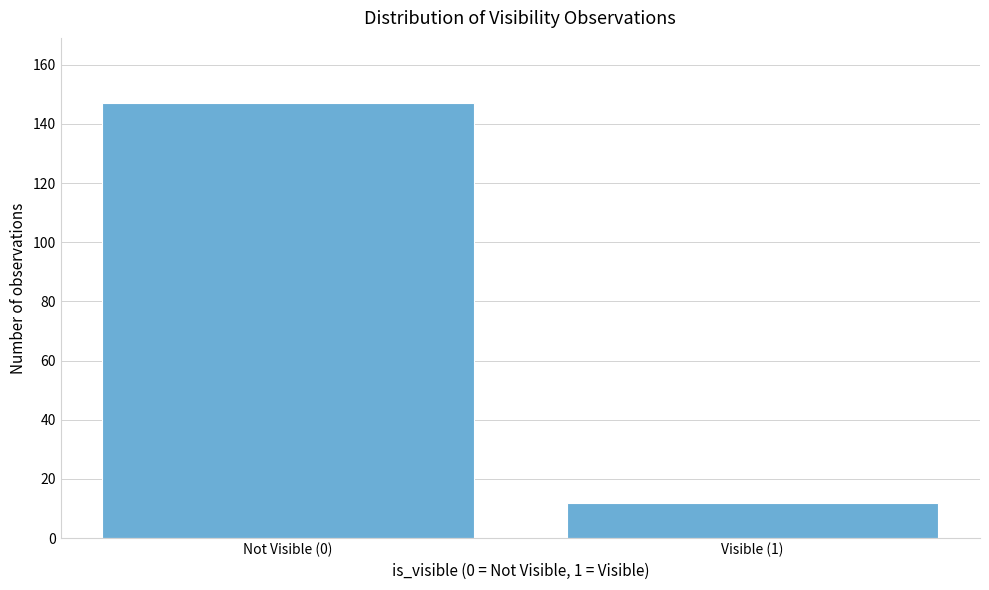

Reading right to left, what are all the values shown in this chart?

12	147